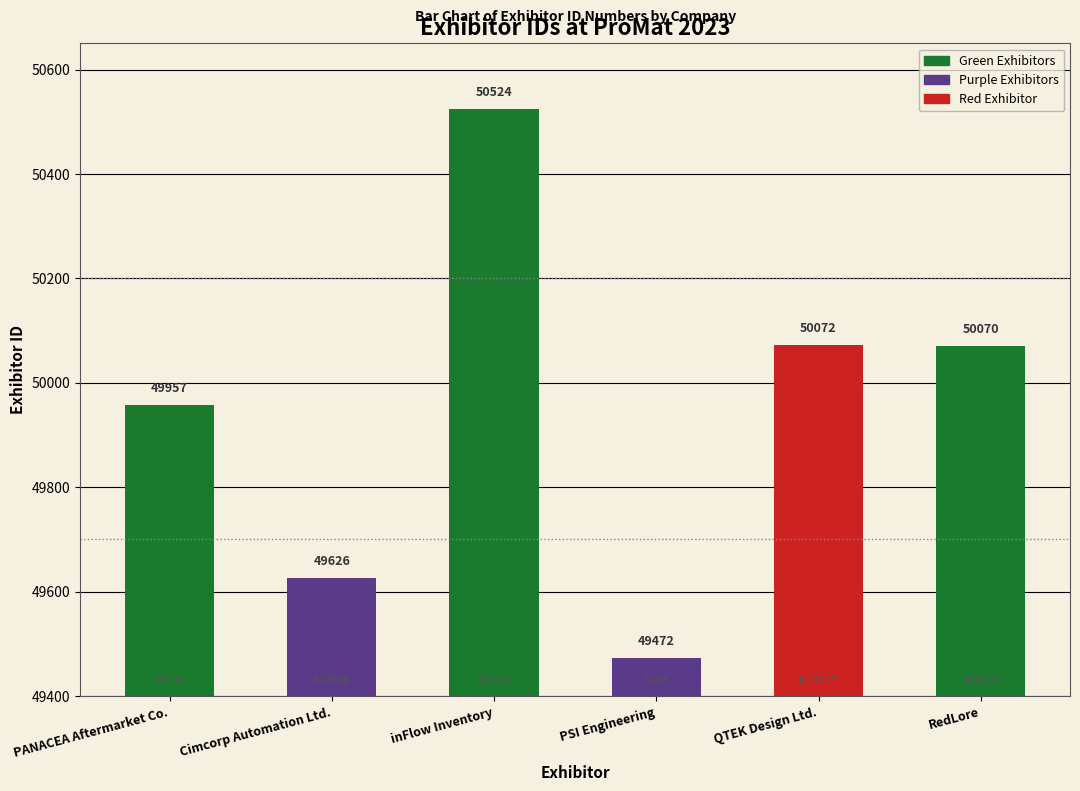

What is the difference between the maximum and second lowest values?

898